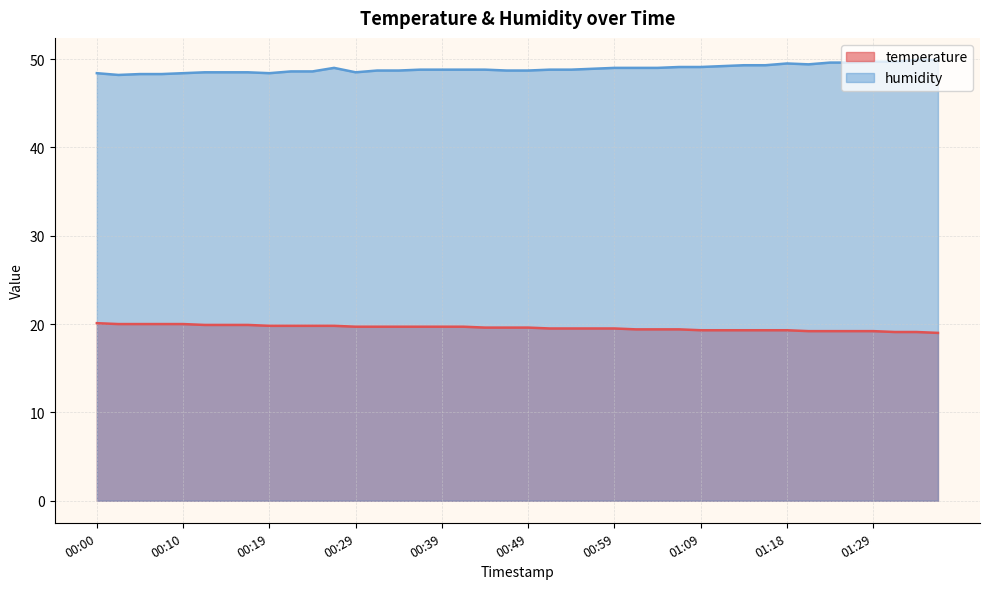

Reading right to left, extract all data points from this chart.

temperature: 01:36=19.0	01:34=19.1	01:31=19.1	01:29=19.2	01:26=19.2	01:24=19.2	01:21=19.2	01:18=19.3	01:16=19.3	01:13=19.3	01:11=19.3	01:09=19.3	01:06=19.4	01:04=19.4	01:01=19.4	00:59=19.5	00:56=19.5	00:54=19.5	00:51=19.5	00:49=19.6	00:46=19.6	00:44=19.6	00:42=19.7	00:39=19.7	00:37=19.7	00:34=19.7	00:32=19.7	00:29=19.7	00:27=19.8	00:24=19.8	00:22=19.8	00:19=19.8	00:17=19.9	00:15=19.9	00:12=19.9	00:10=20.0	00:07=20.0	00:05=20.0	00:02=20.0	00:00=20.1
humidity: 01:36=49.9	01:34=49.9	01:31=49.7	01:29=49.7	01:26=49.6	01:24=49.6	01:21=49.4	01:18=49.5	01:16=49.3	01:13=49.3	01:11=49.2	01:09=49.1	01:06=49.1	01:04=49.0	01:01=49.0	00:59=49.0	00:56=48.9	00:54=48.8	00:51=48.8	00:49=48.7	00:46=48.7	00:44=48.8	00:42=48.8	00:39=48.8	00:37=48.8	00:34=48.7	00:32=48.7	00:29=48.5	00:27=49.0	00:24=48.6	00:22=48.6	00:19=48.4	00:17=48.5	00:15=48.5	00:12=48.5	00:10=48.4	00:07=48.3	00:05=48.3	00:02=48.2	00:00=48.4